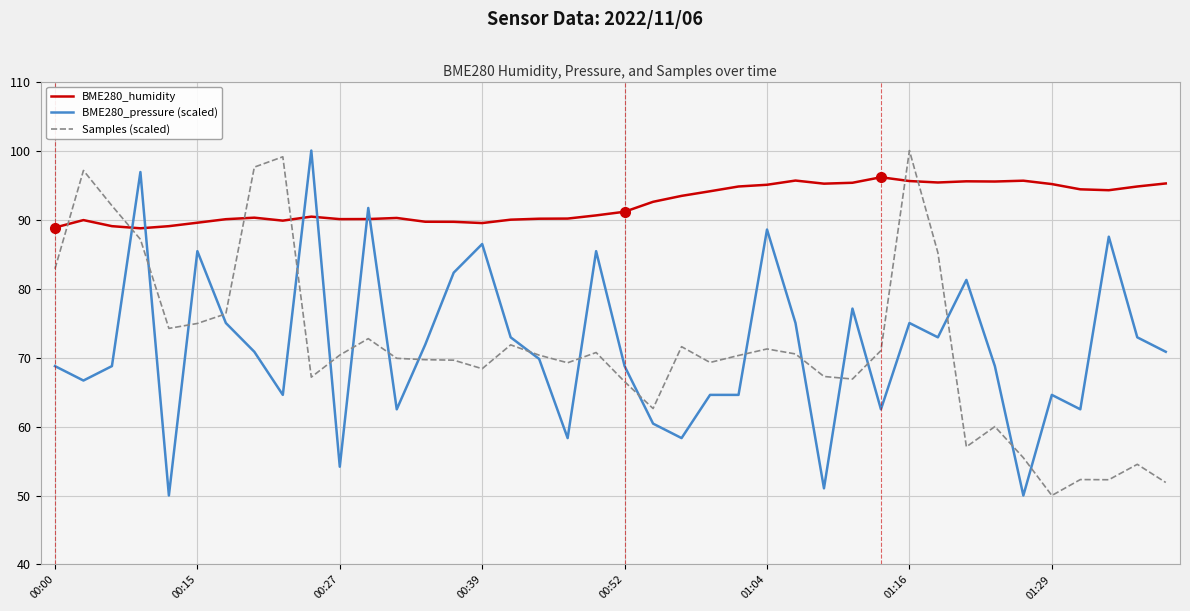

What is the highest value of the BME280_humidity series?

96.1